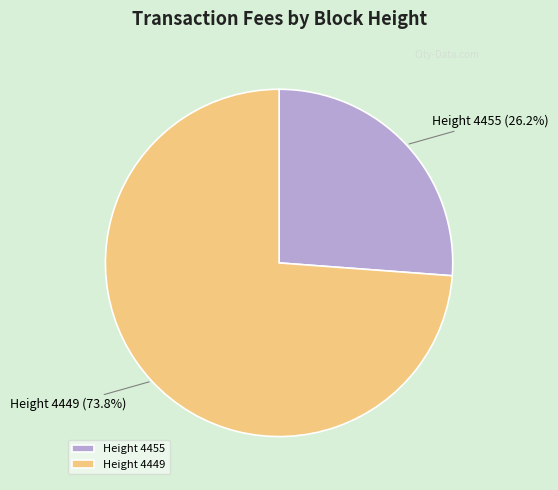

Rank the categories by value from highest to lowest.

Height 4449, Height 4455